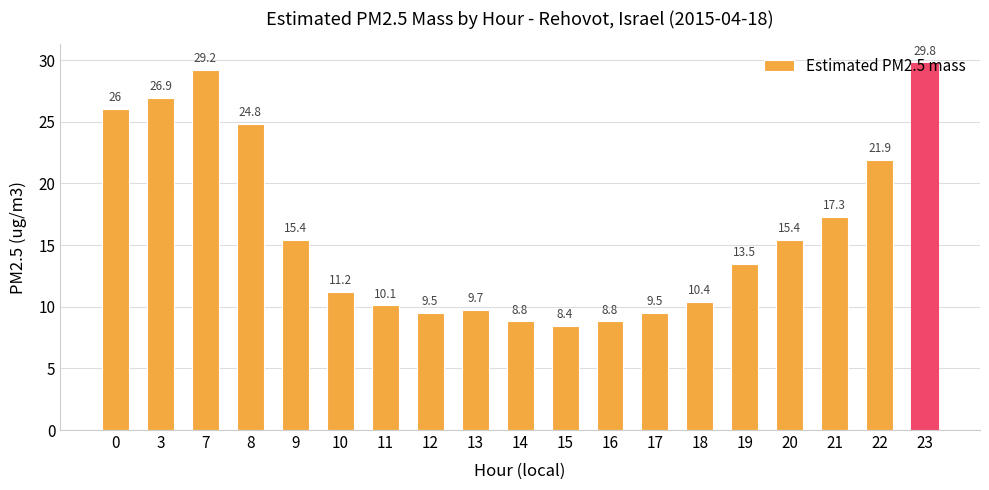

Which has a higher value, 19 or 20?

20